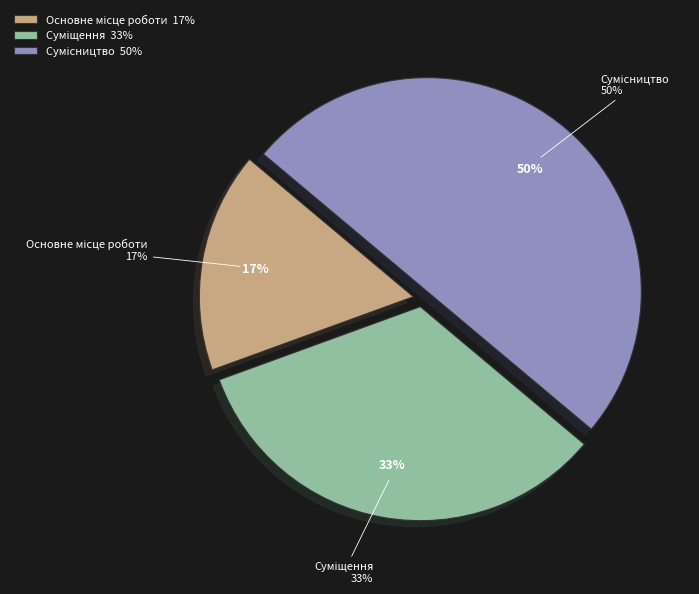

Is there a majority slice in this chart?

No